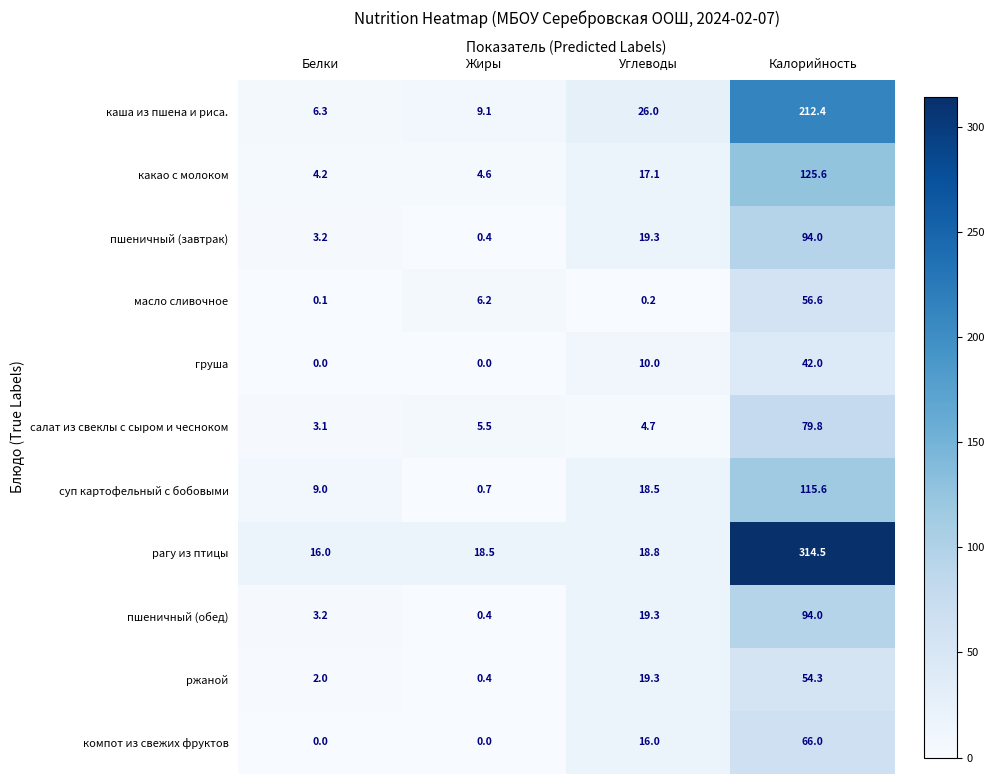

The value of ржаной at Белки is 3.1. True or false?

False